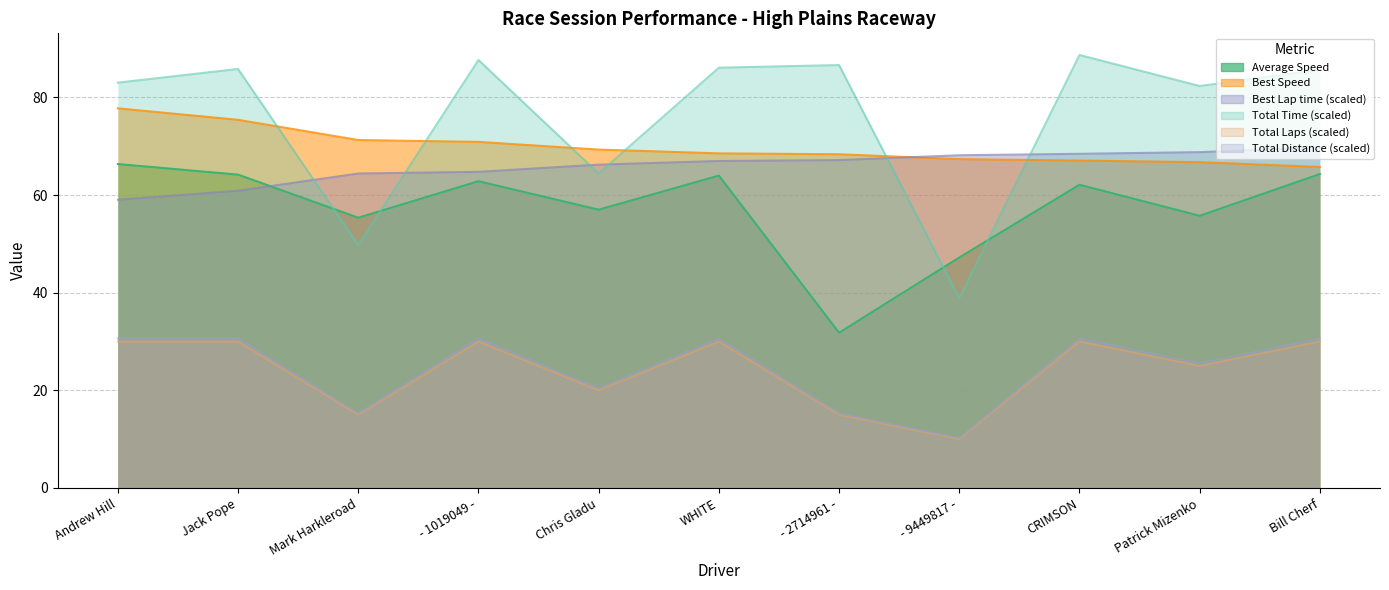

What is the sum of the Total Distance values at - 2714961 - and Bill Cherf?

45.9